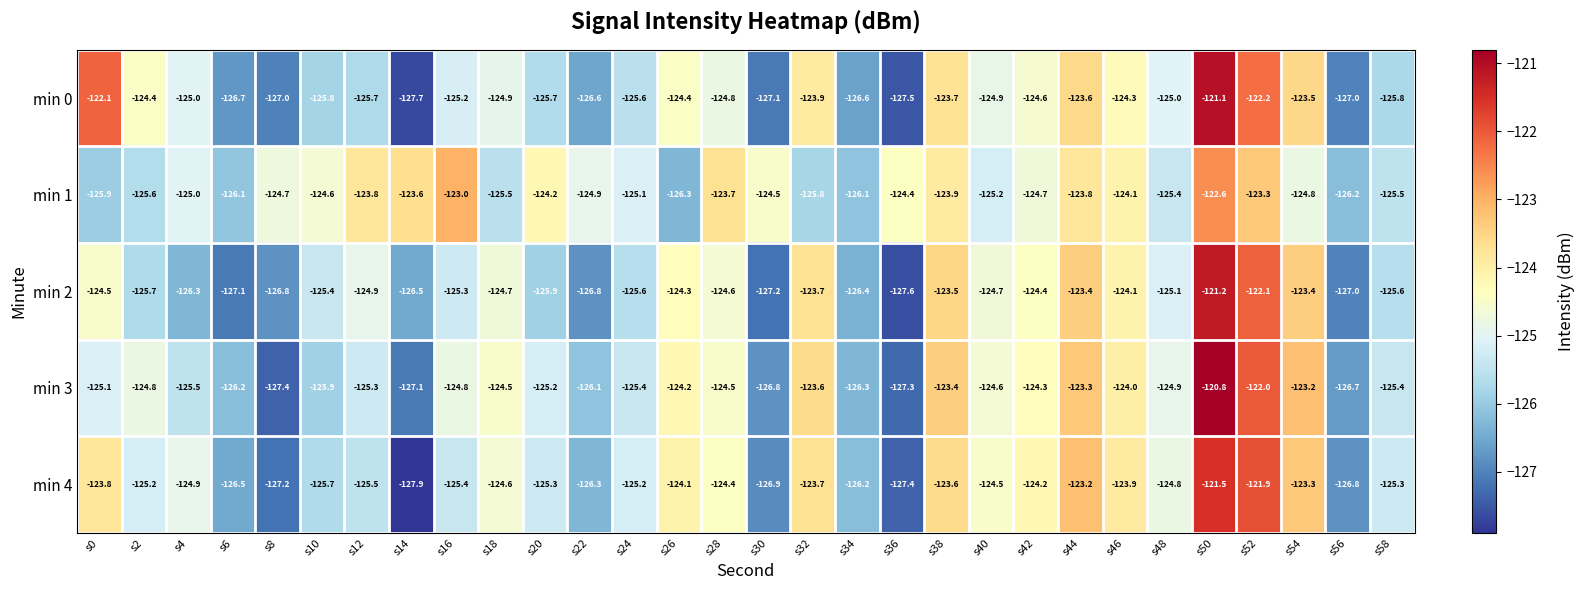

Where does the min 3 series first go above -124?

s32